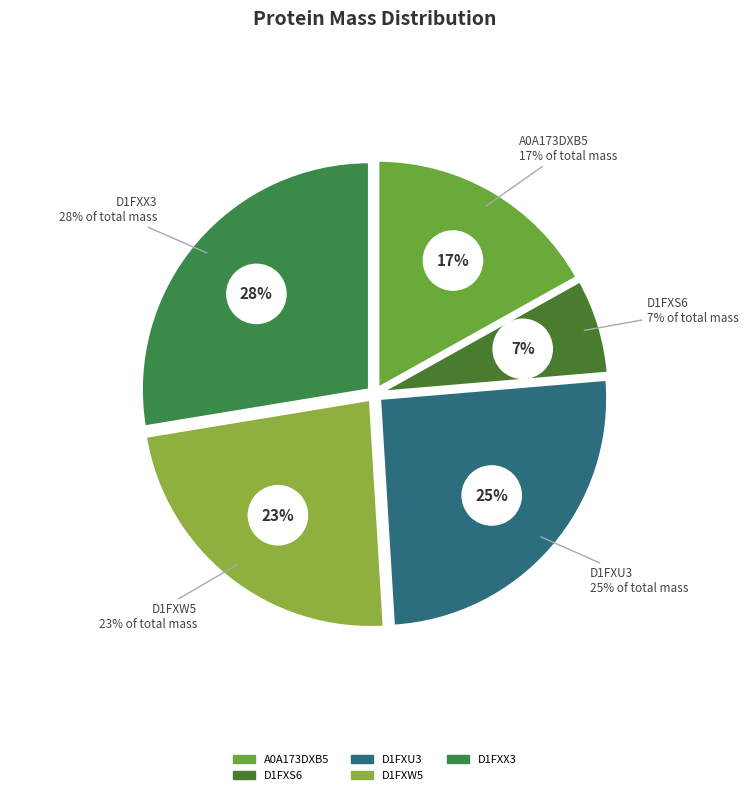

To the nearest percent, what is the difference between the largest and smallest slice percentages?

21%